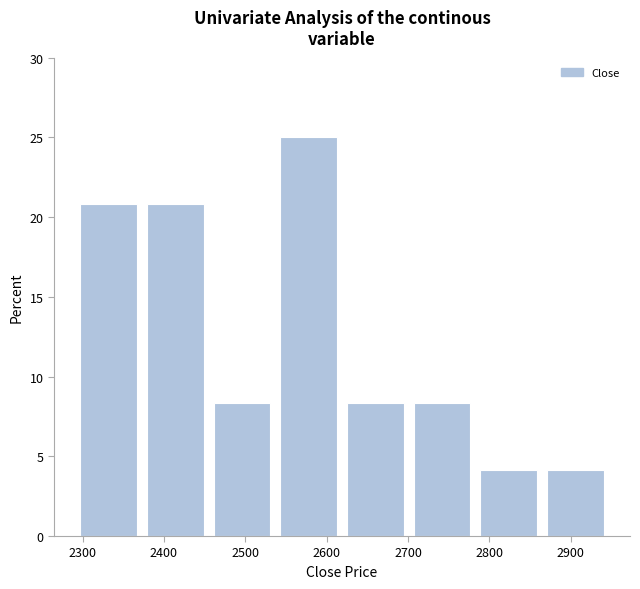

How tall is the bar that spans 2789 to 2871 on the x-axis? Neither the bar edges nor the heights are printed on the chart, so give them approximately, as read against the axes.

4.0